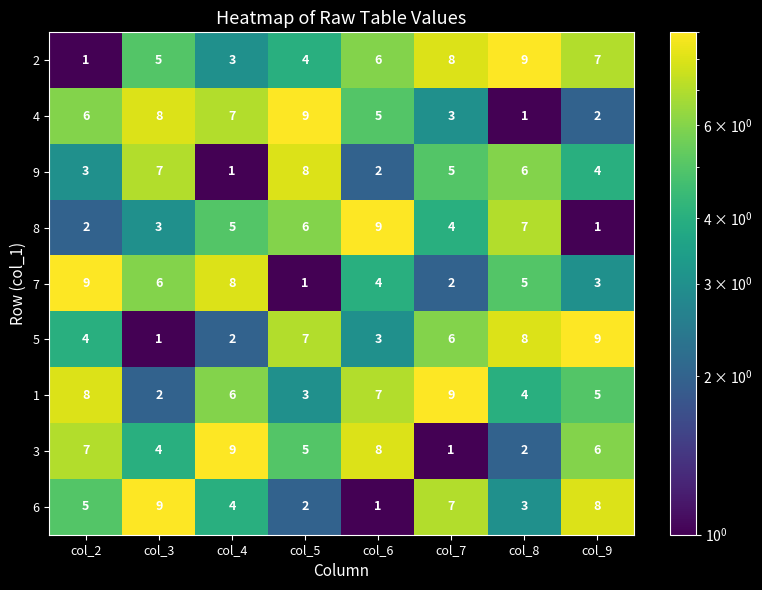

At col_9, list the series in order from smallest to largest.

8, 4, 7, 9, 1, 3, 2, 6, 5